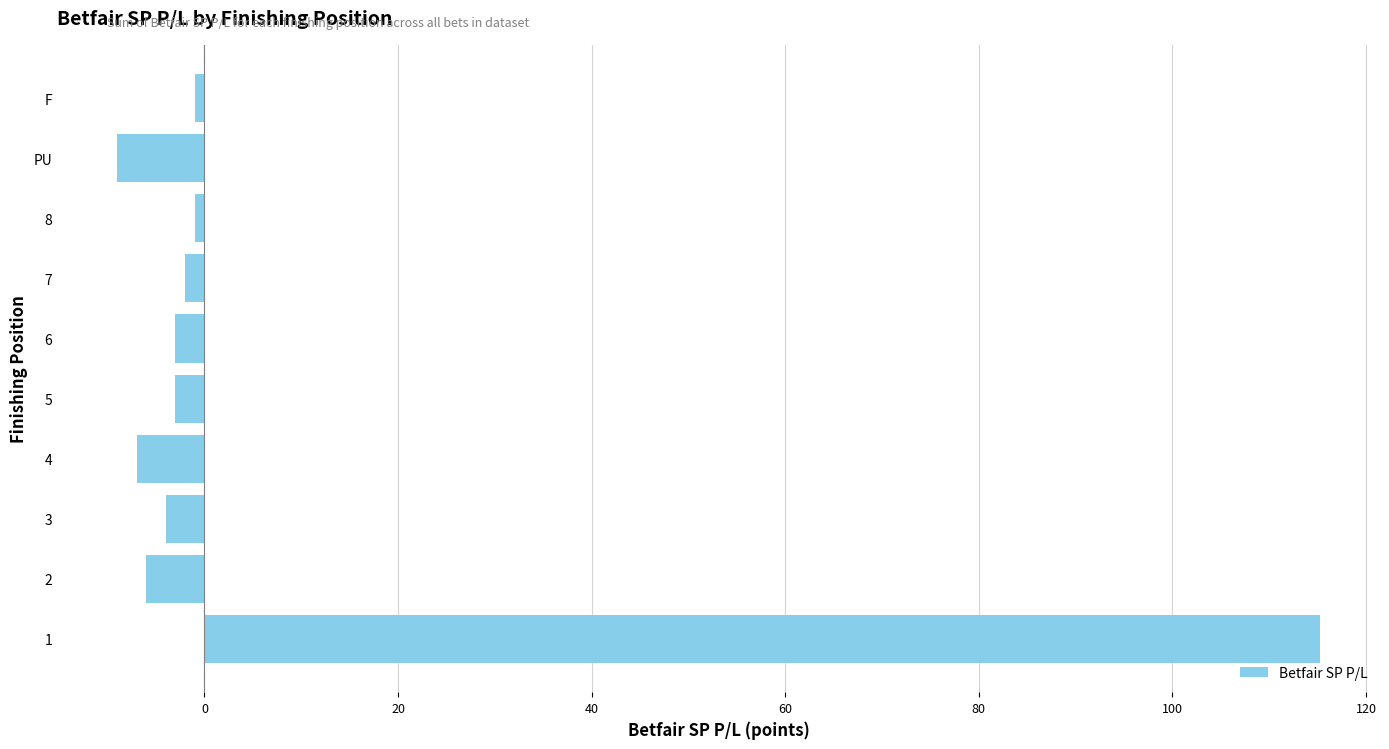

Reading bottom to top, what are all the values shown in this chart?

115.2	-6.0	-4.0	-7.0	-3.0	-3.0	-2.0	-1.0	-9.0	-1.0